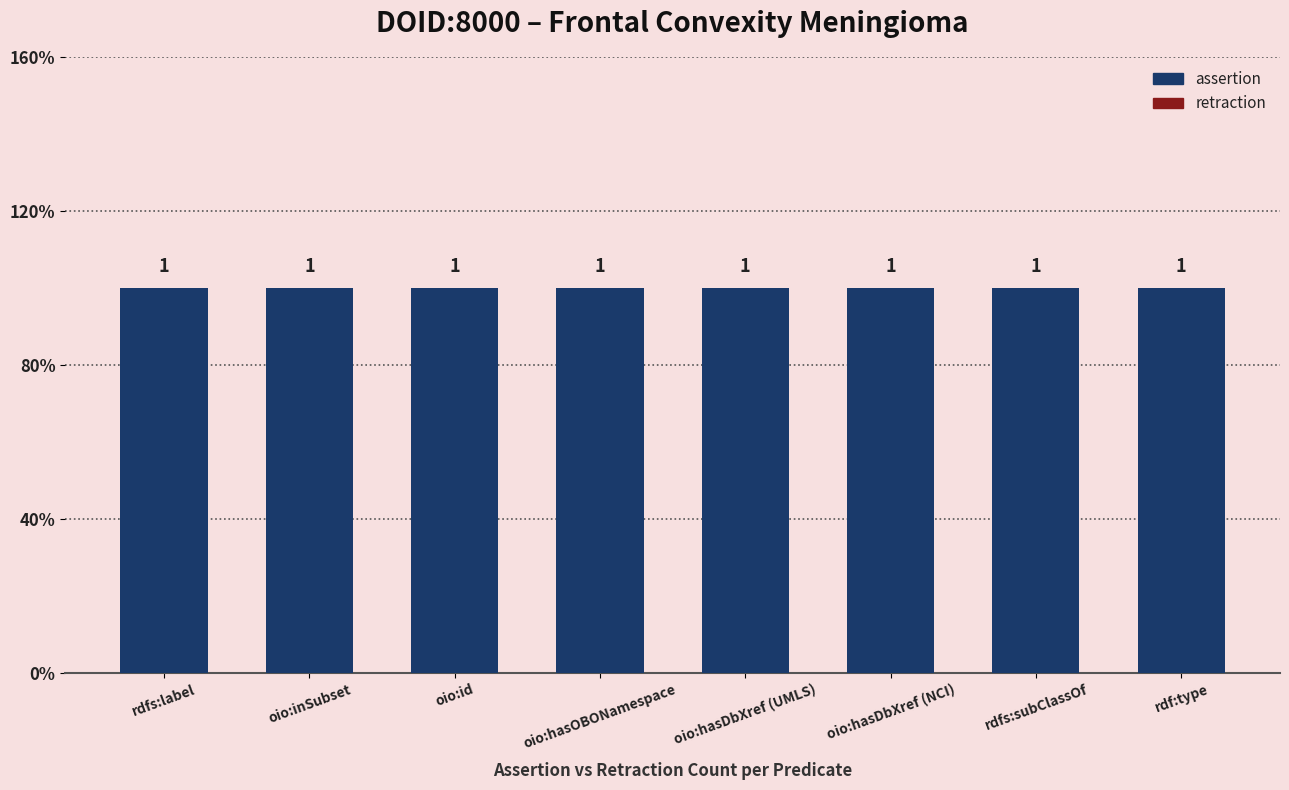

Read the assertion value at rdfs:label.

1